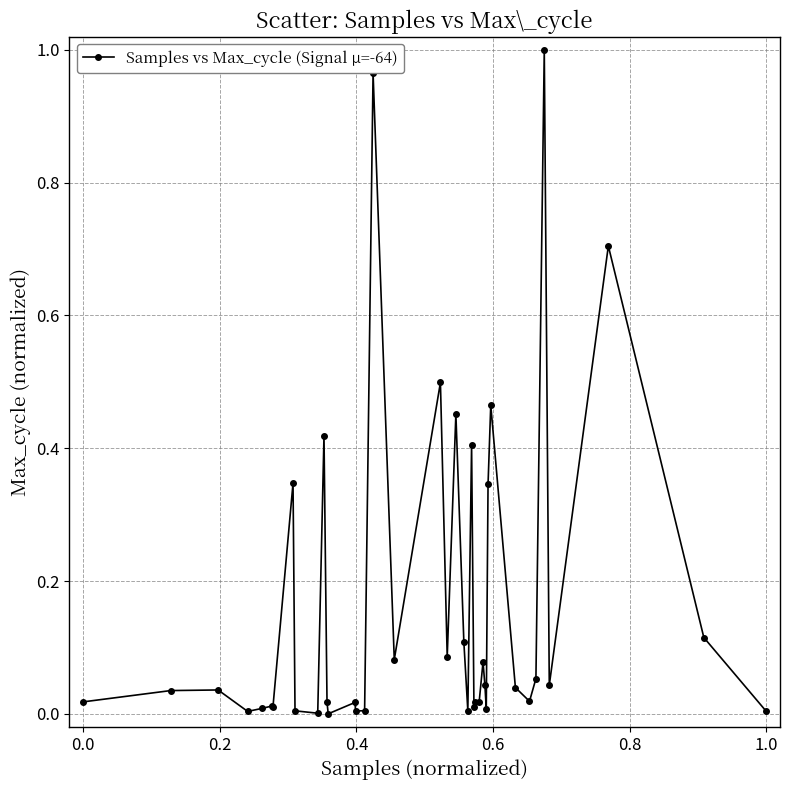

What is the sum of all values?

6.5